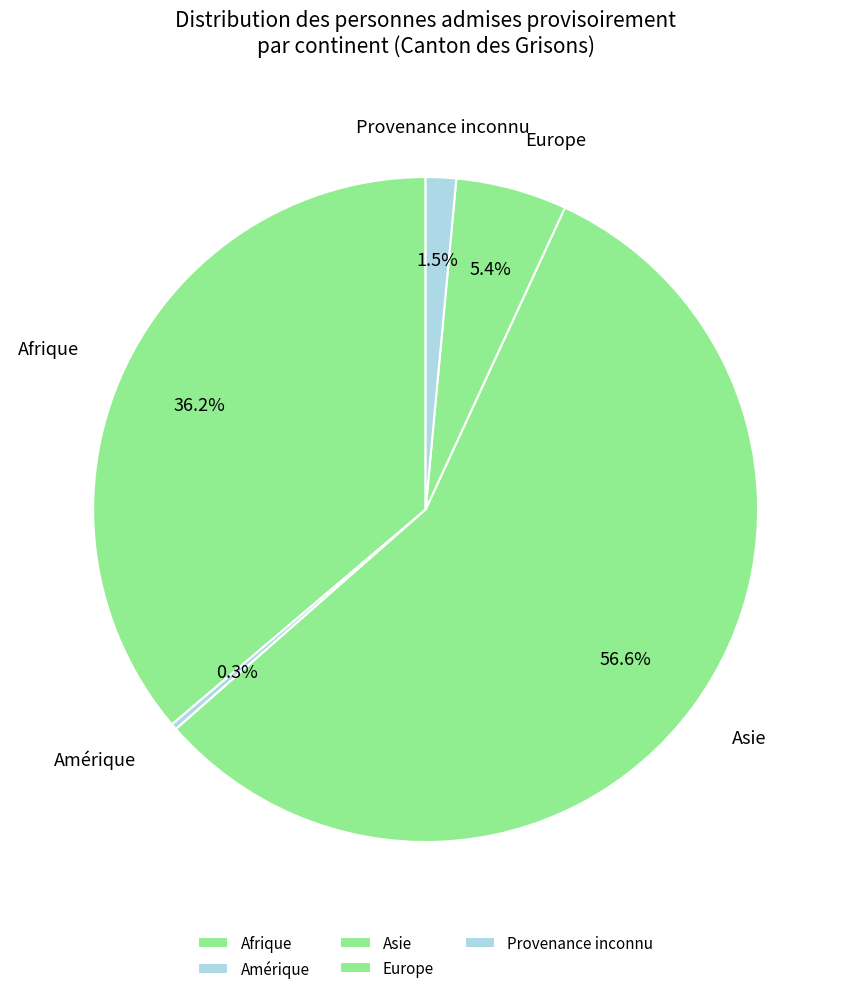

To the nearest percent, what is the combined percentage of Afrique and Provenance inconnu?

38%